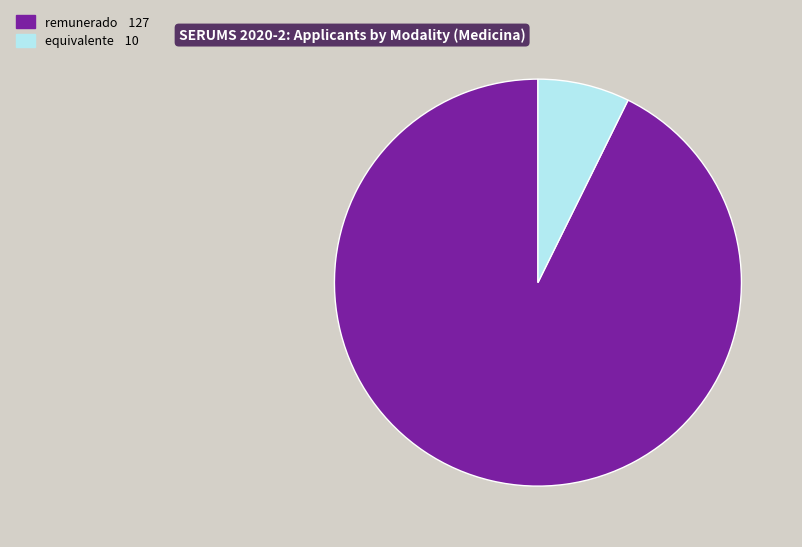

What is the majority slice?

remunerado